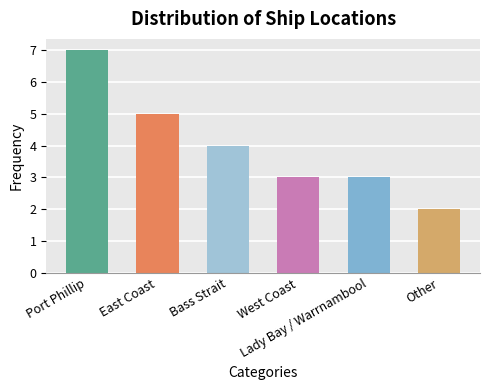

Reading left to right, what are all the values shown in this chart?

7	5	4	3	3	2